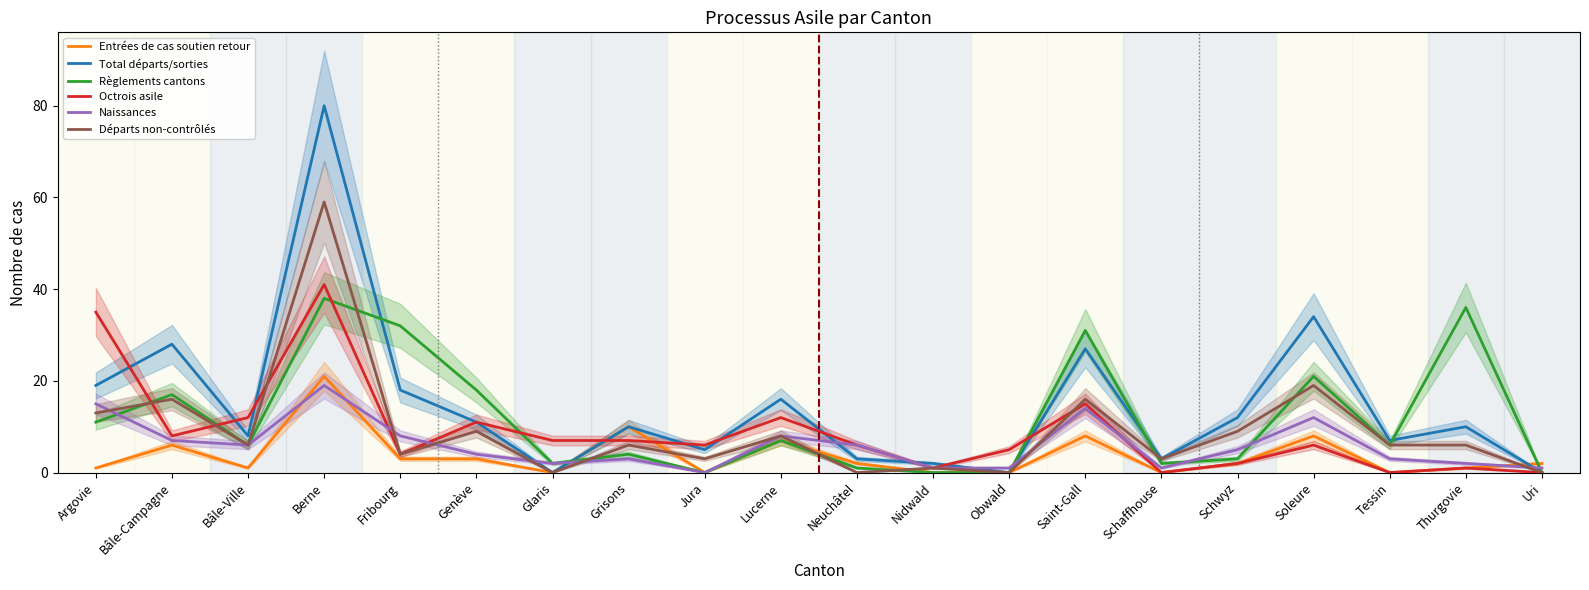

Between which two adjacent categories do Règlements cantons and Départs non-contrôlés first intersect?

Argovie and Bâle-Campagne